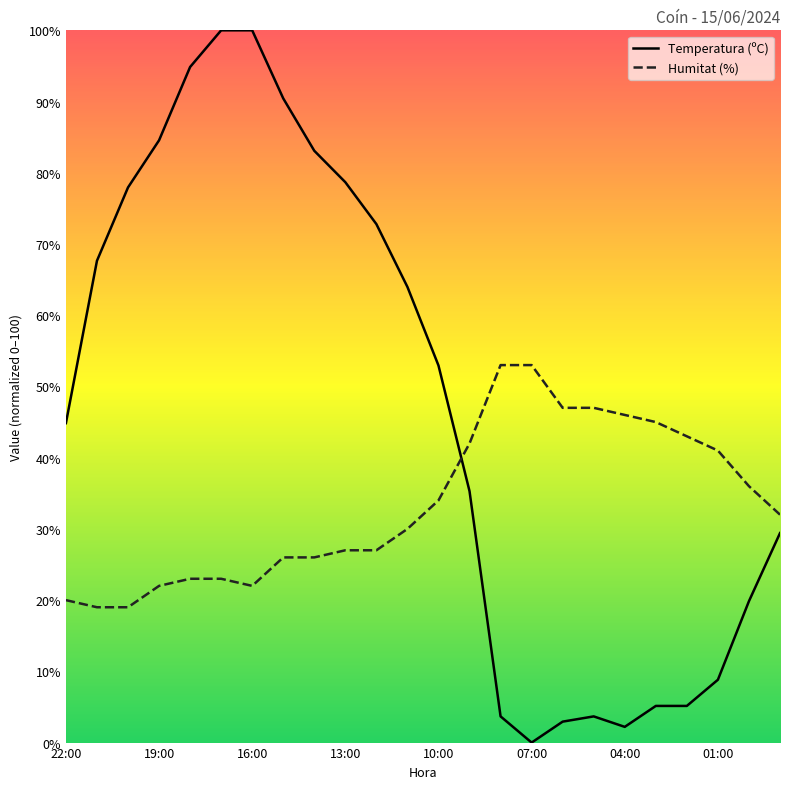

What is the total value across all series at 15:00?

116.4